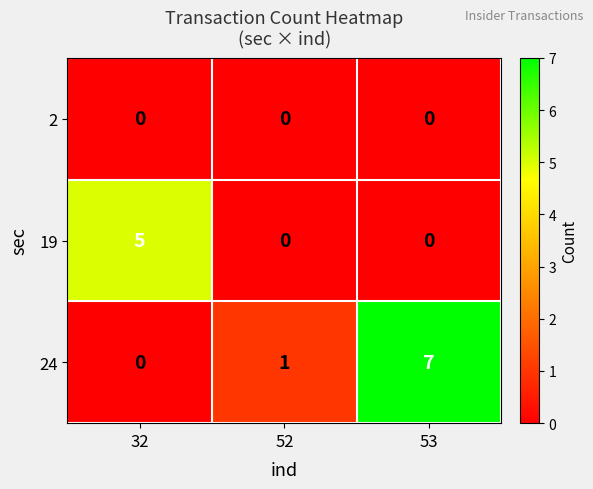

How many values in 19 are above zero?

1